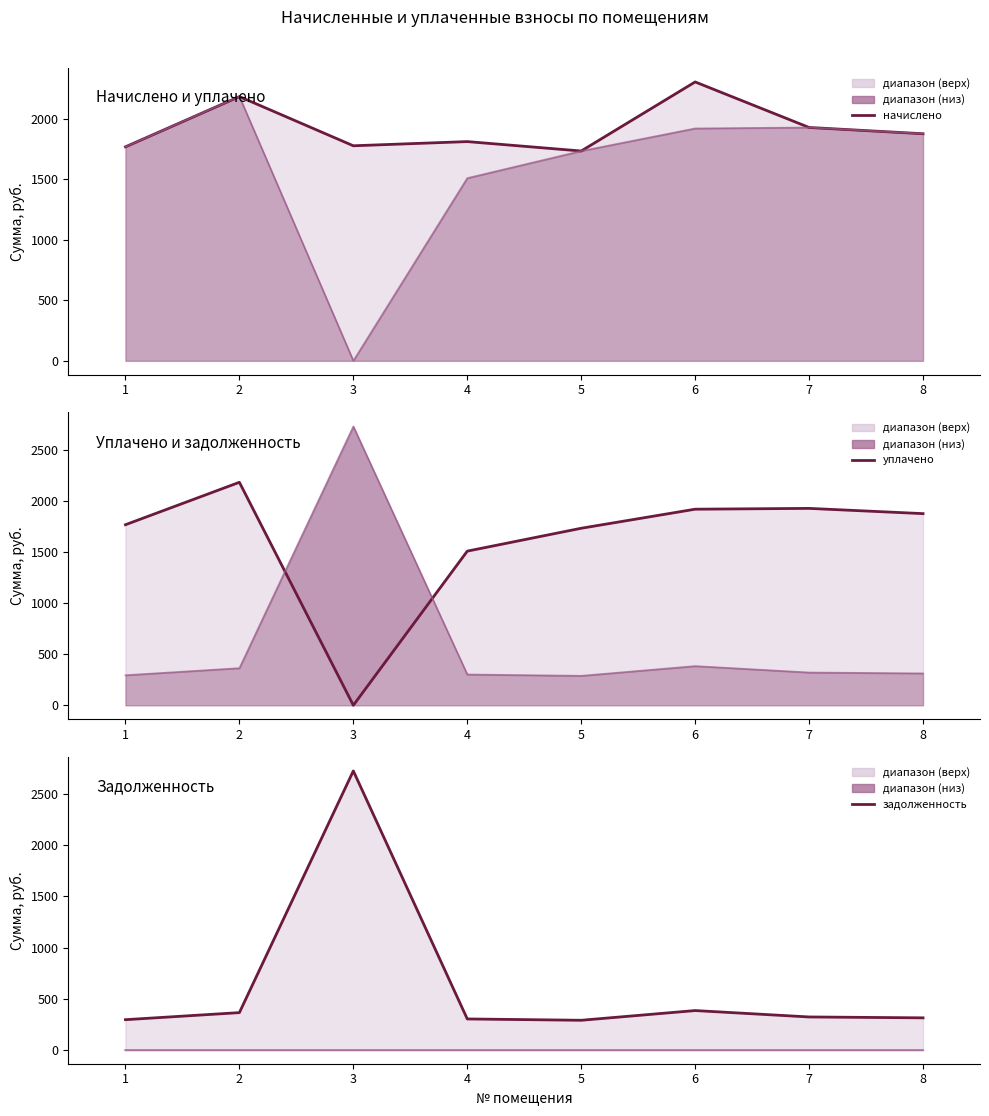

At which label is нижняя (линия) closest to 0?

1